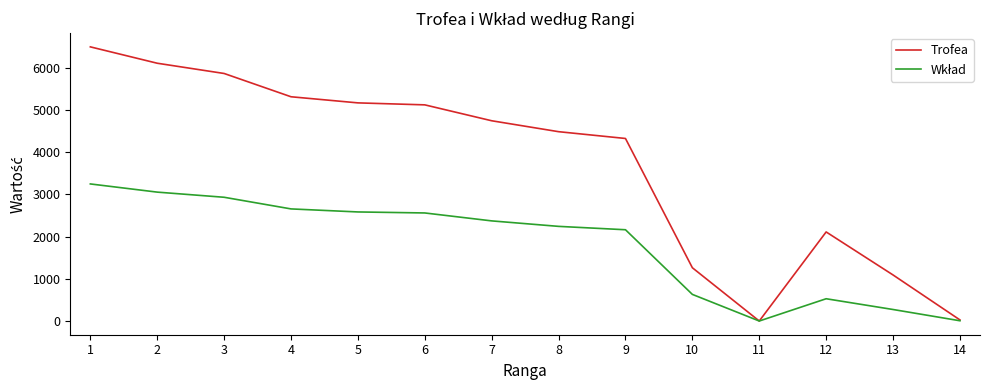

Between 5 and 10, which series saw the biggest shift?

Trofea